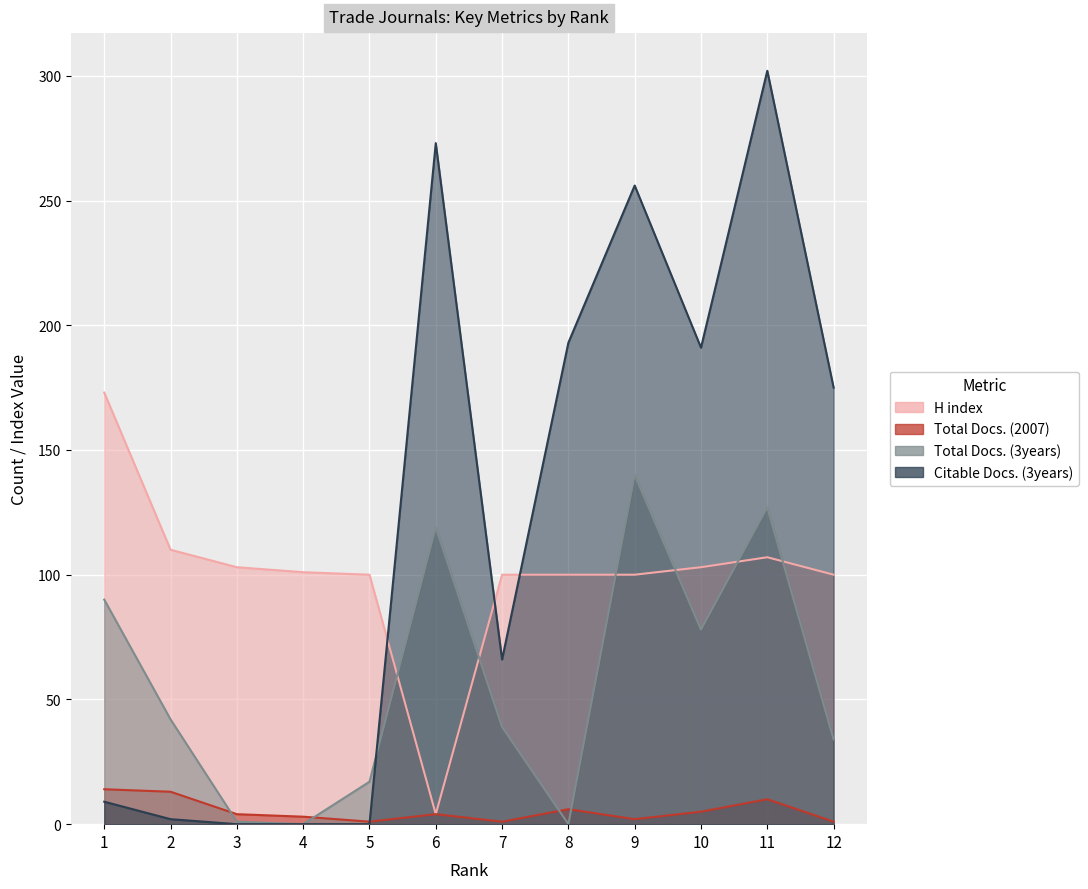

What is the sum of all Citable Docs. (3years) values?

1467